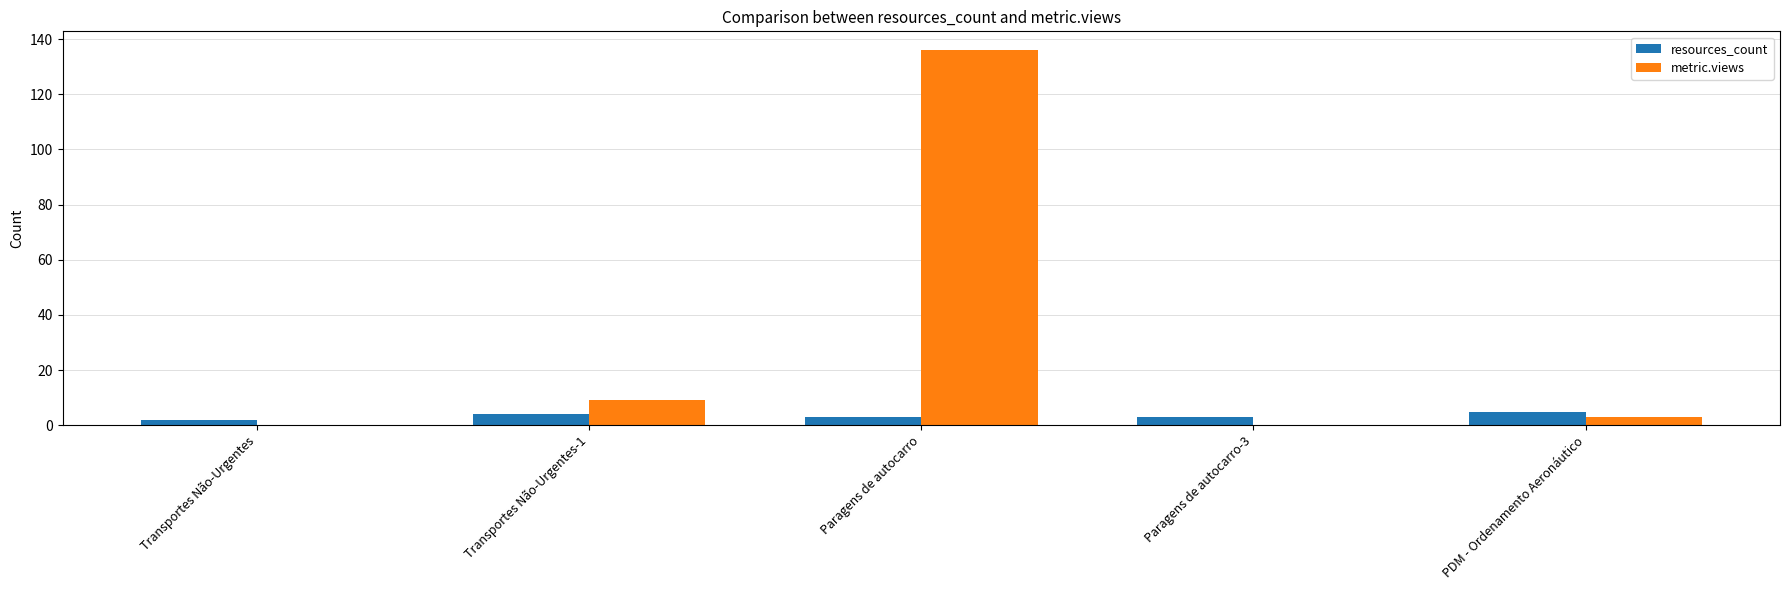

What is the average value of the resources_count series?

3